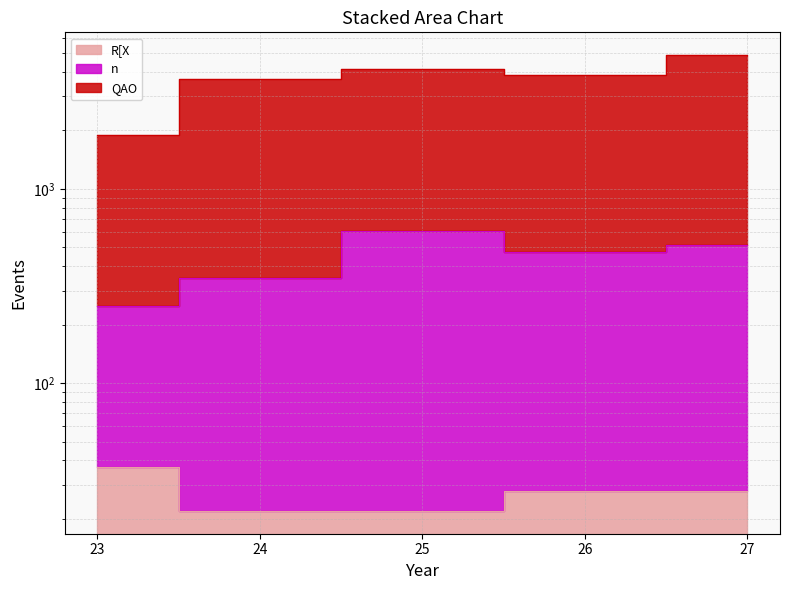

Which series has the largest range (max minus min)?

QAO